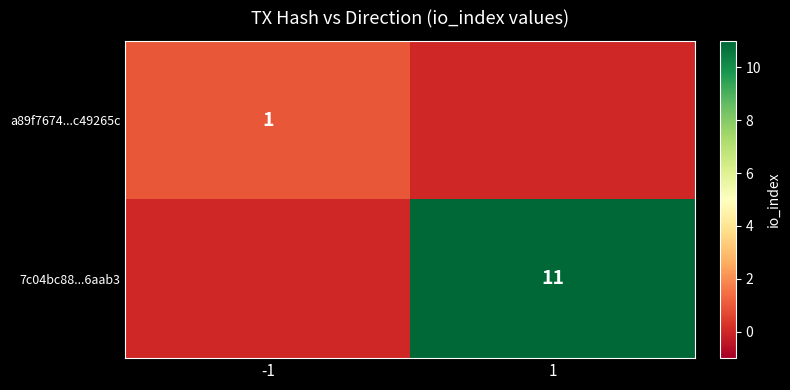

The 7c04bc88...6aab3 series shows 19 at 1. True or false?

False